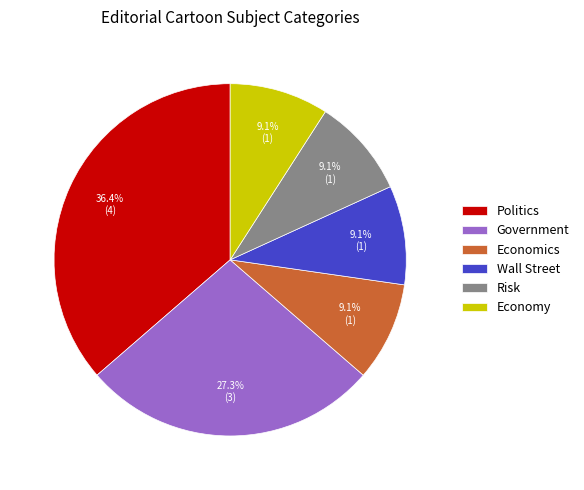

To the nearest percent, what is the difference between the Government and Risk slice percentages?

18%